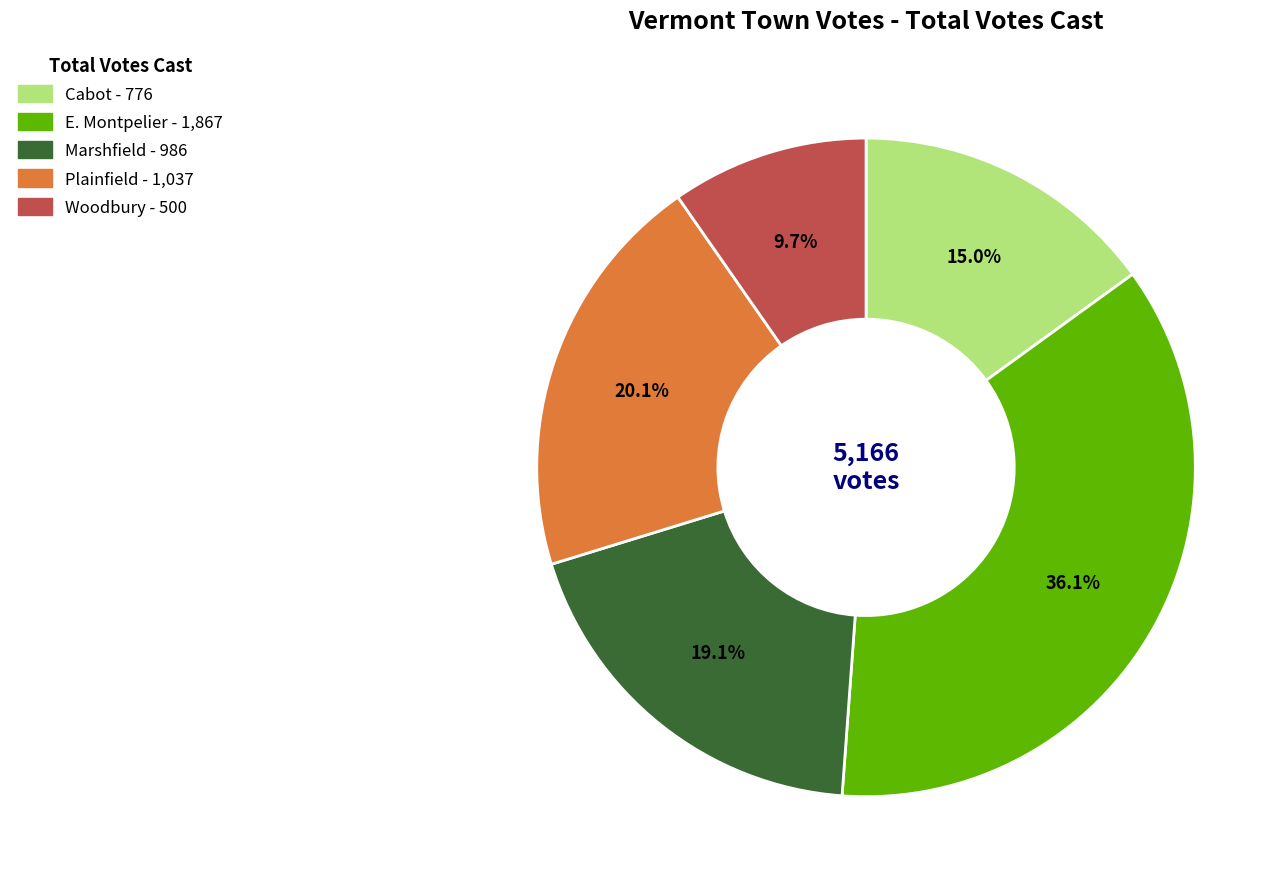

The E. Montpelier slice represents 27% of the pie. True or false?

False